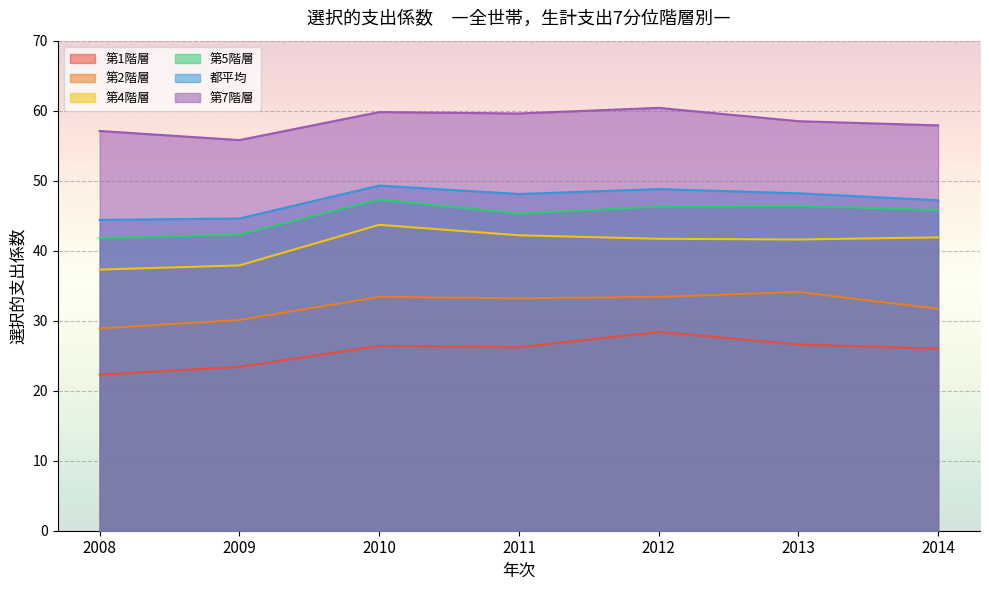

At 2009, list the series in order from smallest to largest.

第1階層, 第2階層, 第4階層, 第5階層, 都平均, 第7階層